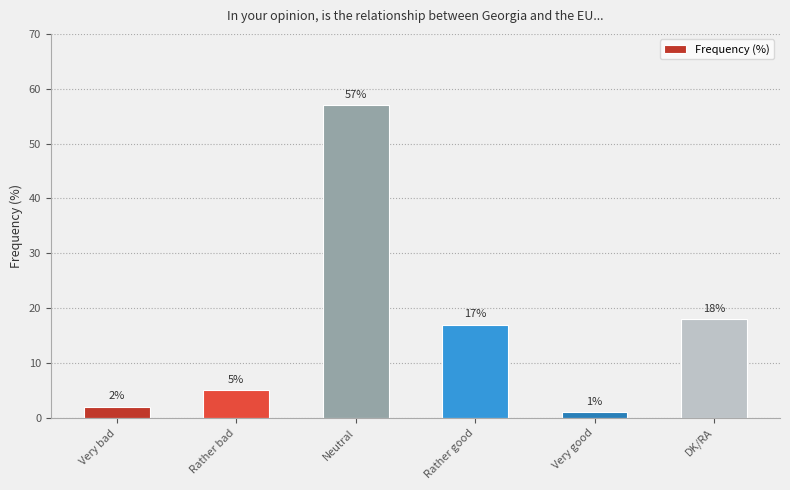

What is the average value?

17